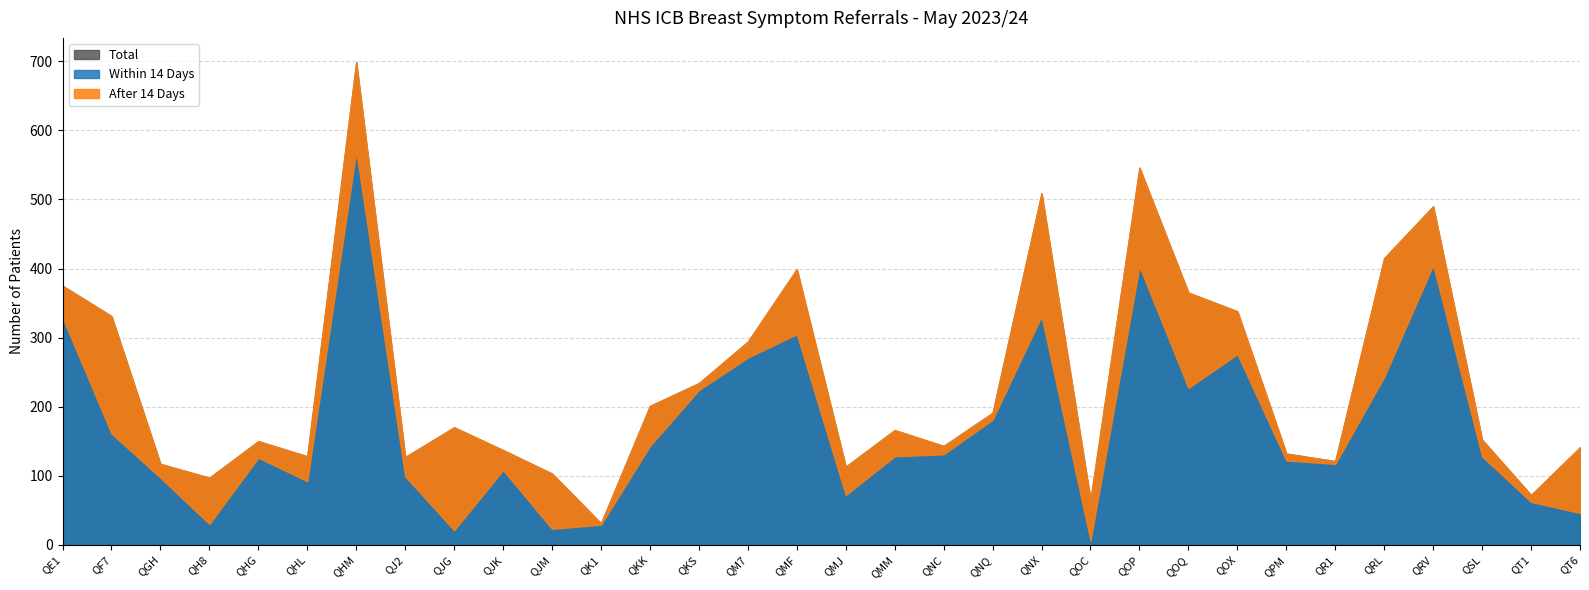

Is it true that After 14 Days equals 138 at QOQ?

True